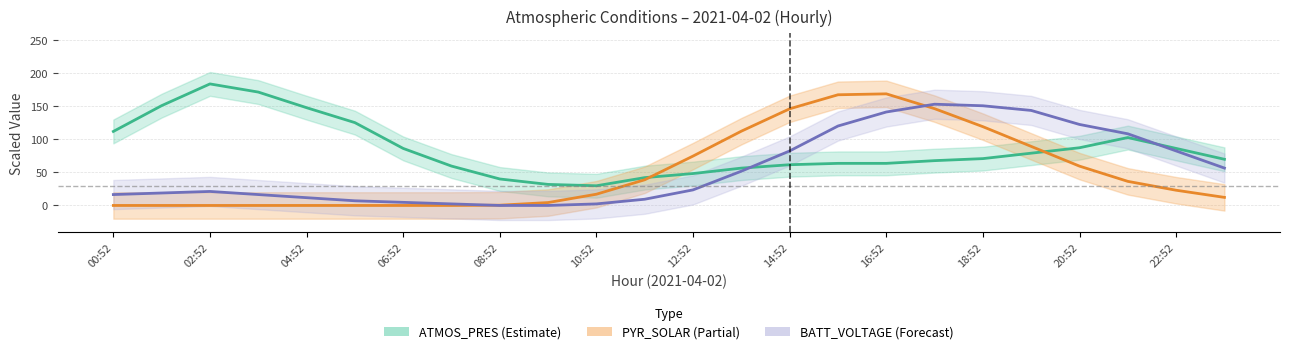

Which has a higher value, 15 or 18:52?

15